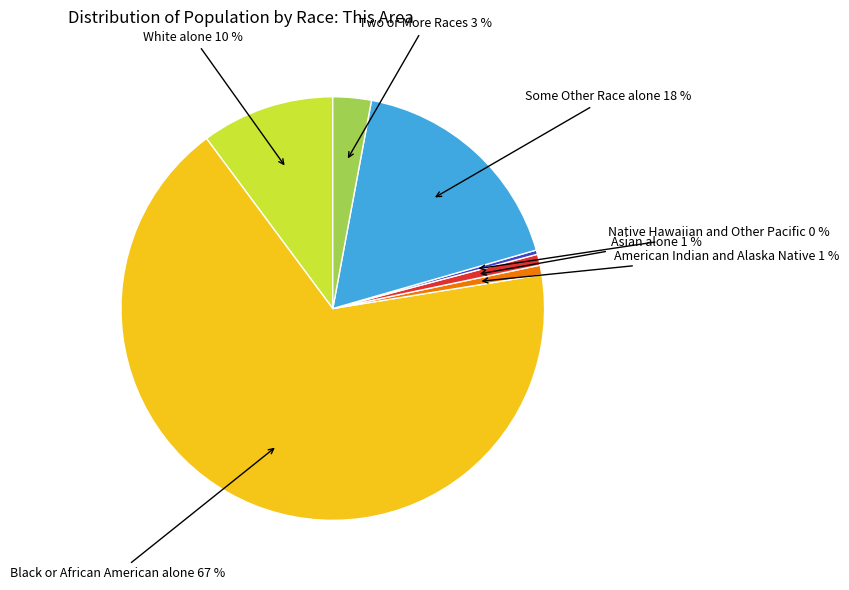

Is there a majority slice in this chart?

Yes